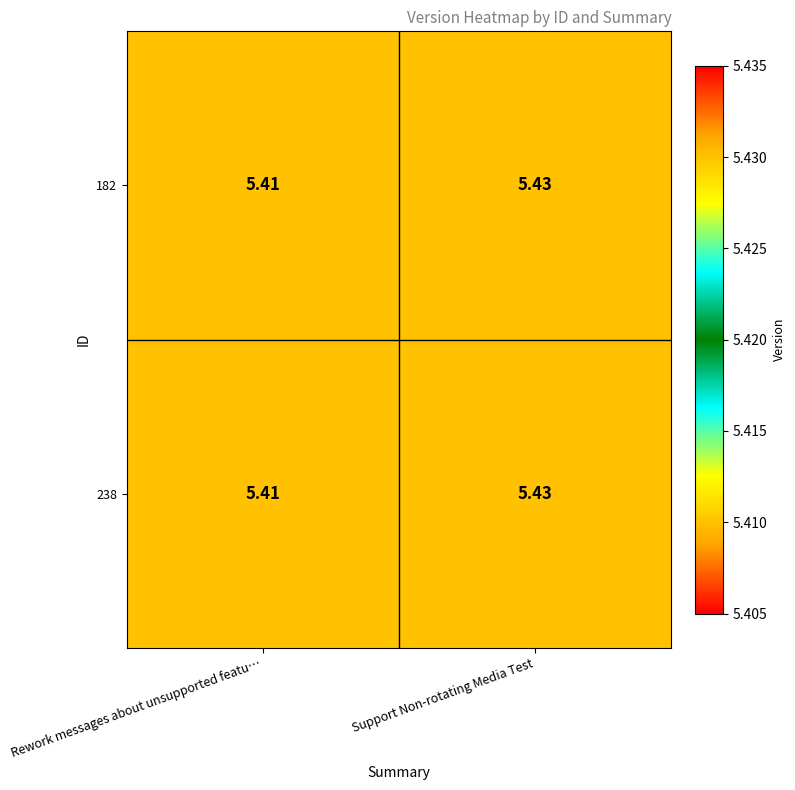

Where is 182 nearest to the value 5?

Rework messages about unsupported featu…